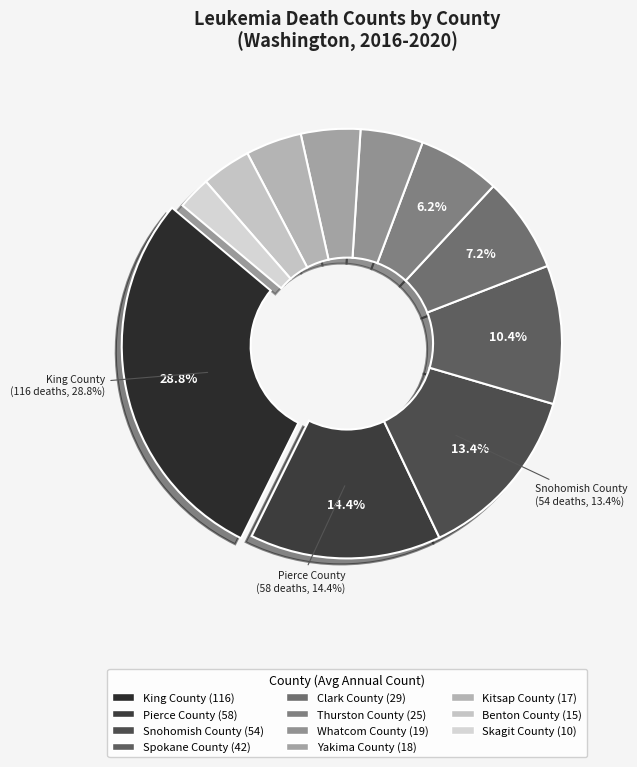

What is the ratio of the value at Whatcom County to the value at Pierce County?

0.3